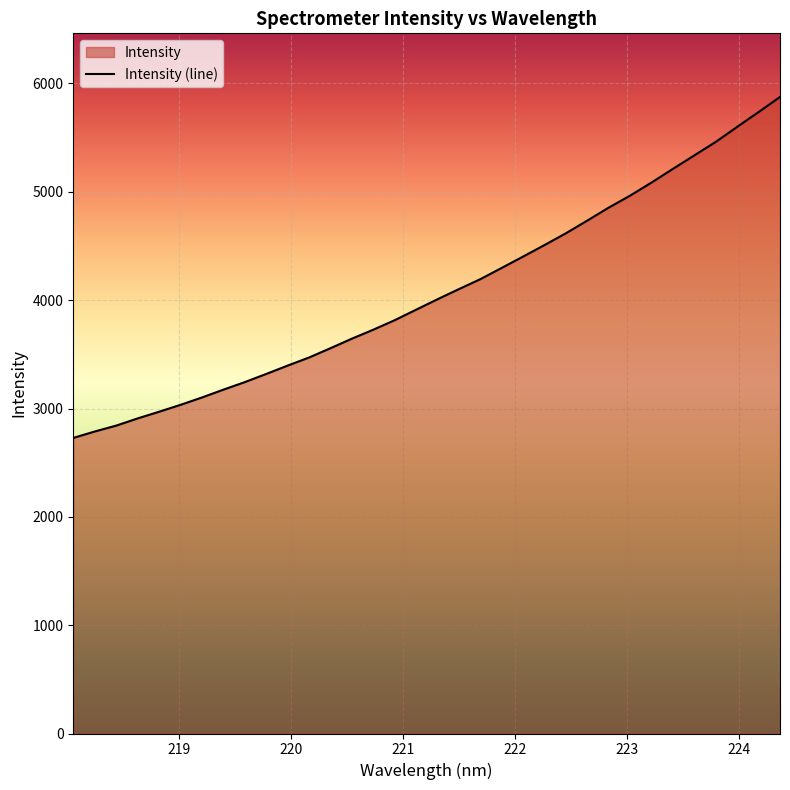

What is the sum of all values?

138632.5